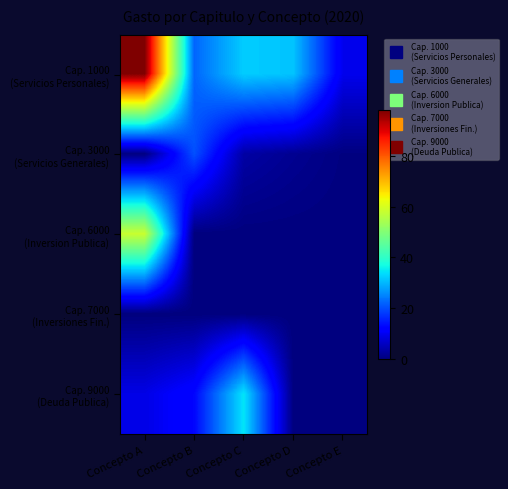

What is the spread (max minus min) of values at Concepto C?

34.4